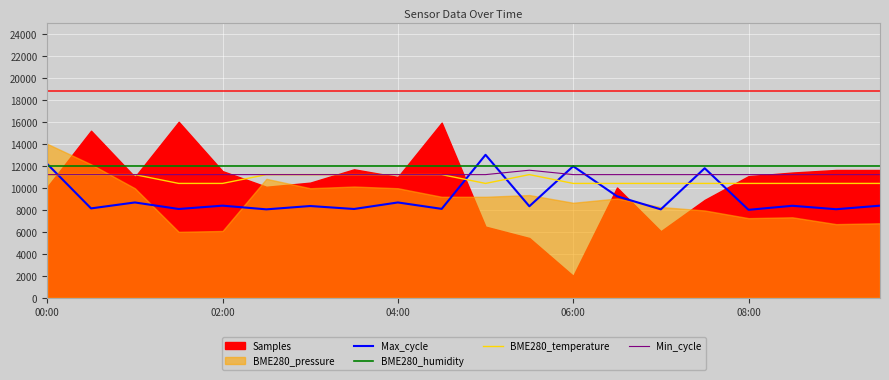

What is the minimum value for Min_cycle?

11200.0